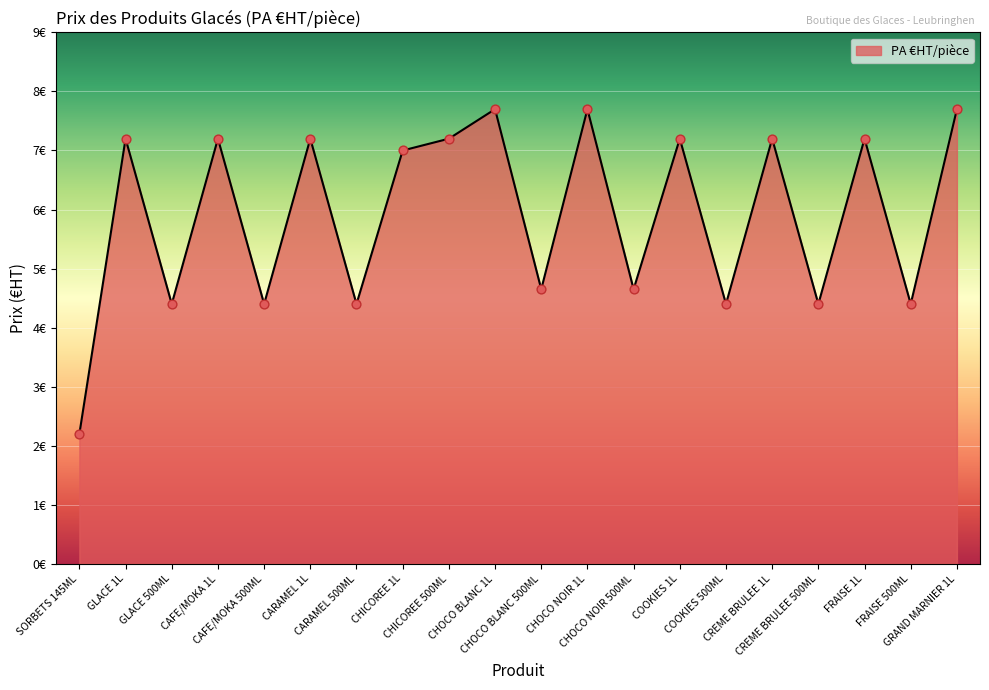

Which has a higher value, CHOCO BLANC 1L or FRAISE 1L?

CHOCO BLANC 1L